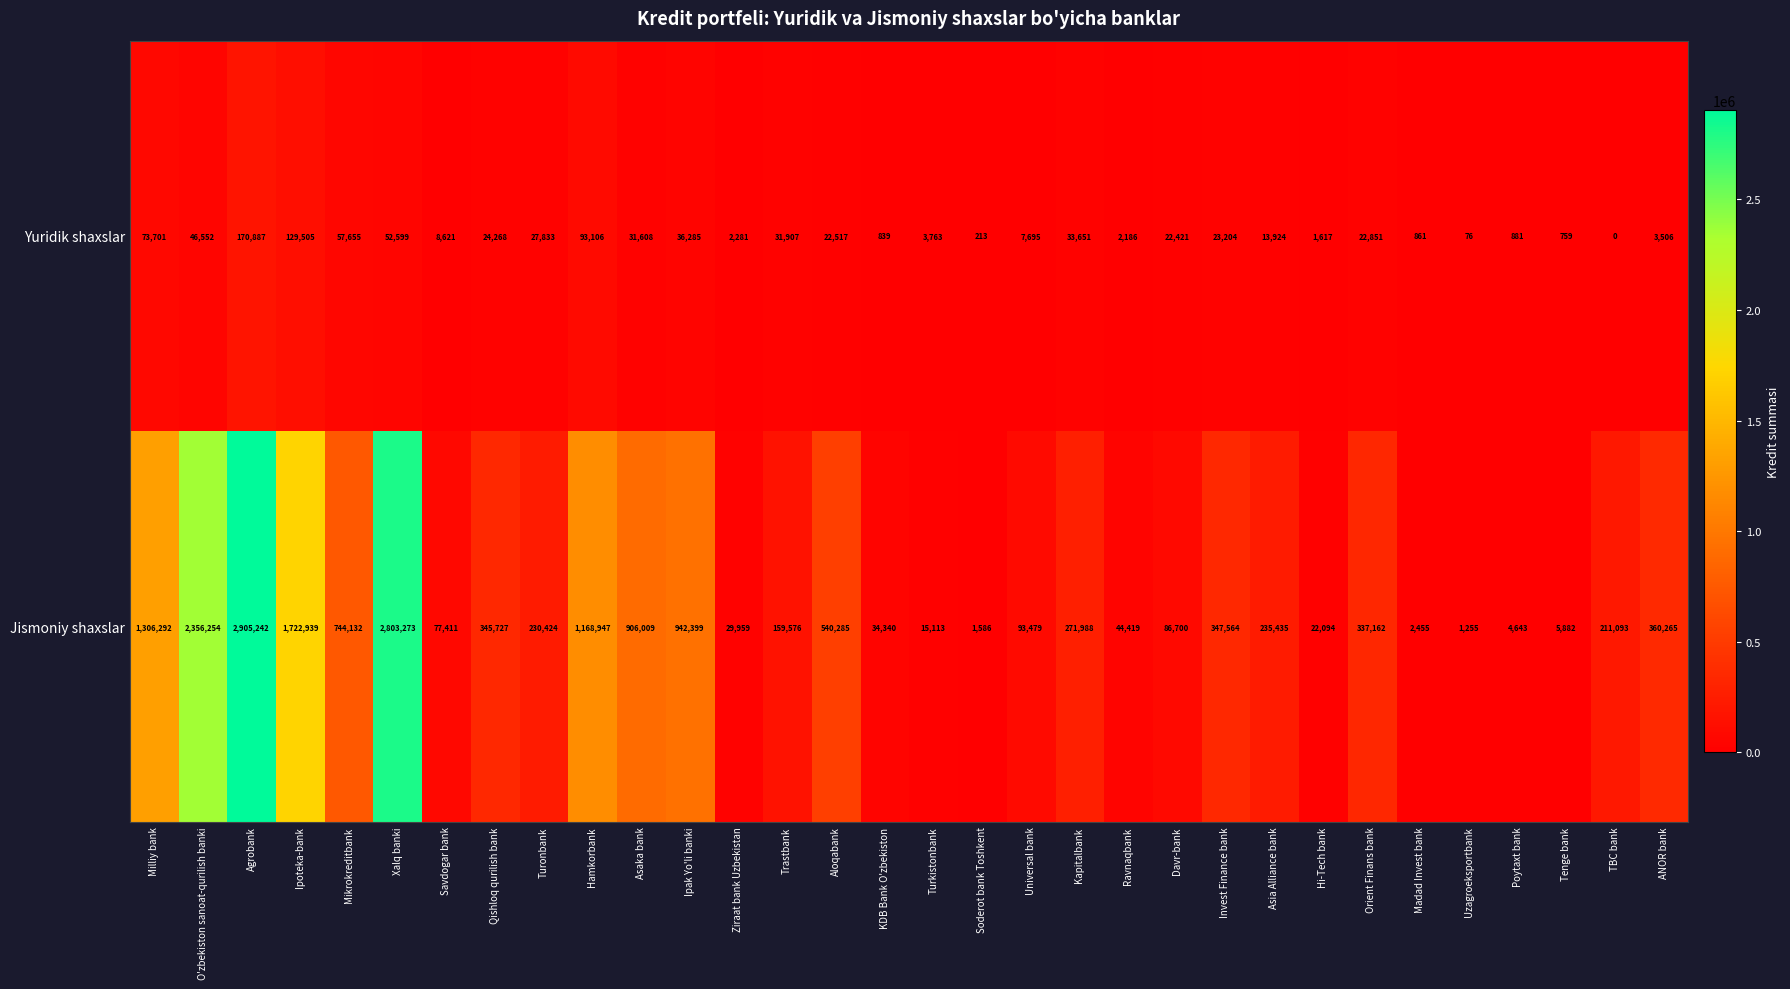

Which label corresponds to the largest value in the chart?

Agrobank